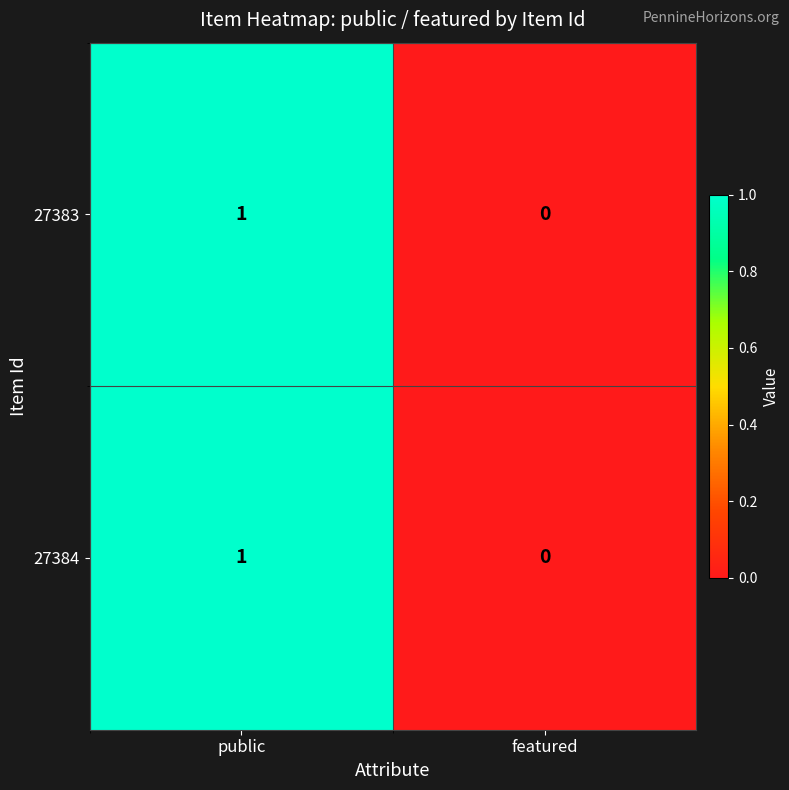

Is it true that 27383 equals 1 at public?

True